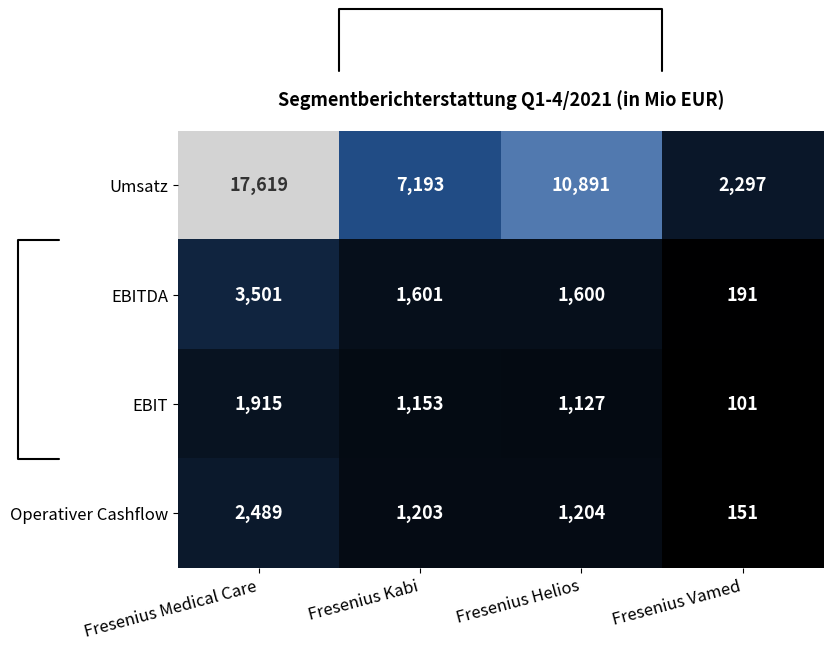

Between Fresenius Helios and Fresenius Vamed, which series saw the biggest shift?

Umsatz